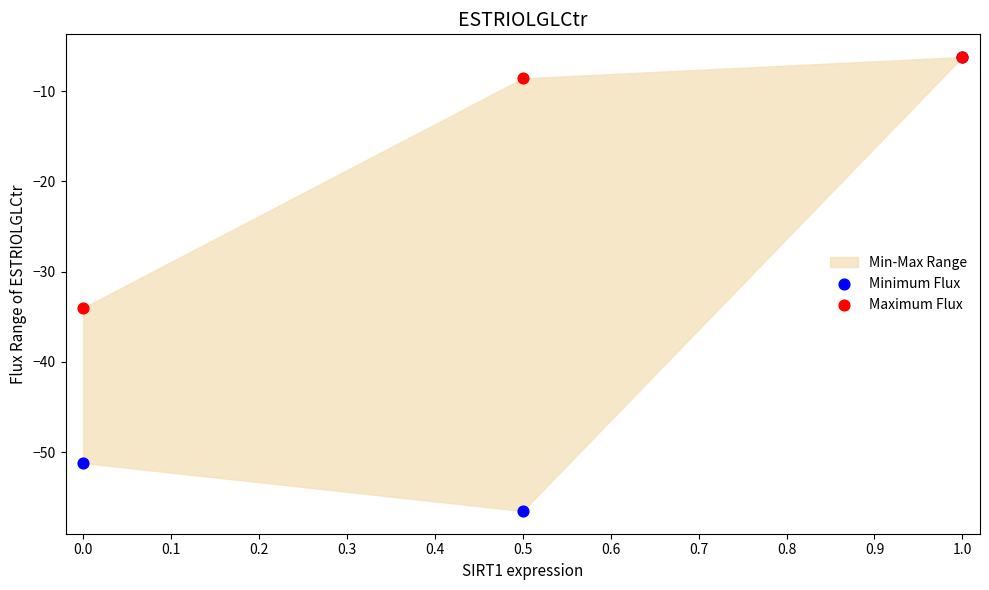

Which series reaches the minimum Y coordinate?

Minimum Flux